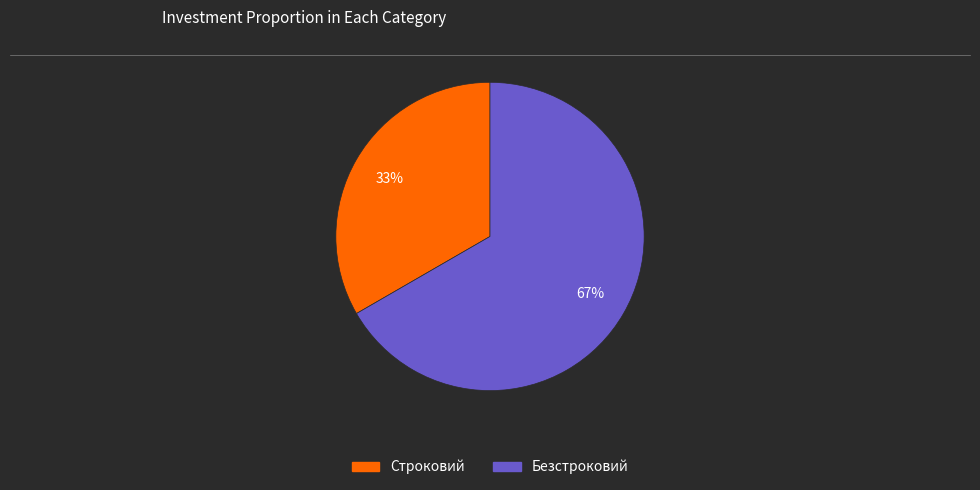

Is the sum of Безстроковий and Строковий greater than half?

Yes